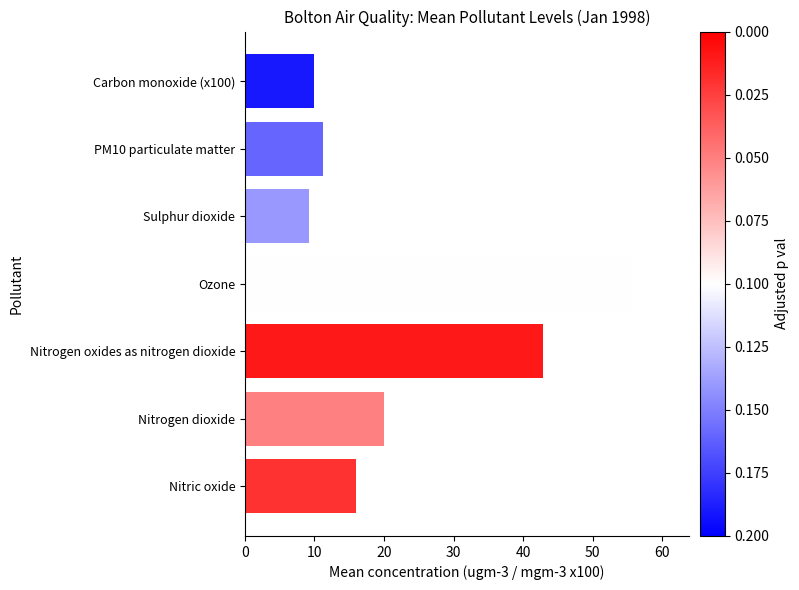

What value does the data have at Sulphur dioxide?

9.2